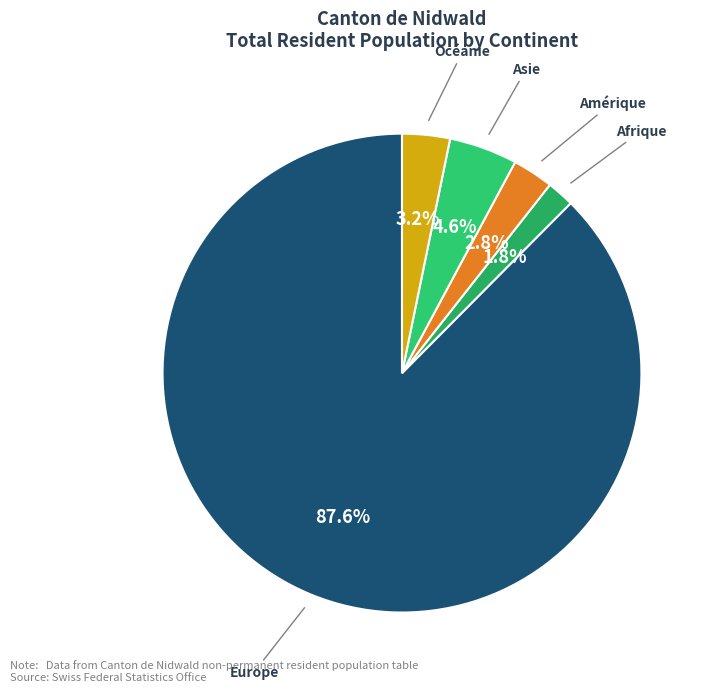

Which slice is the largest?

Europe